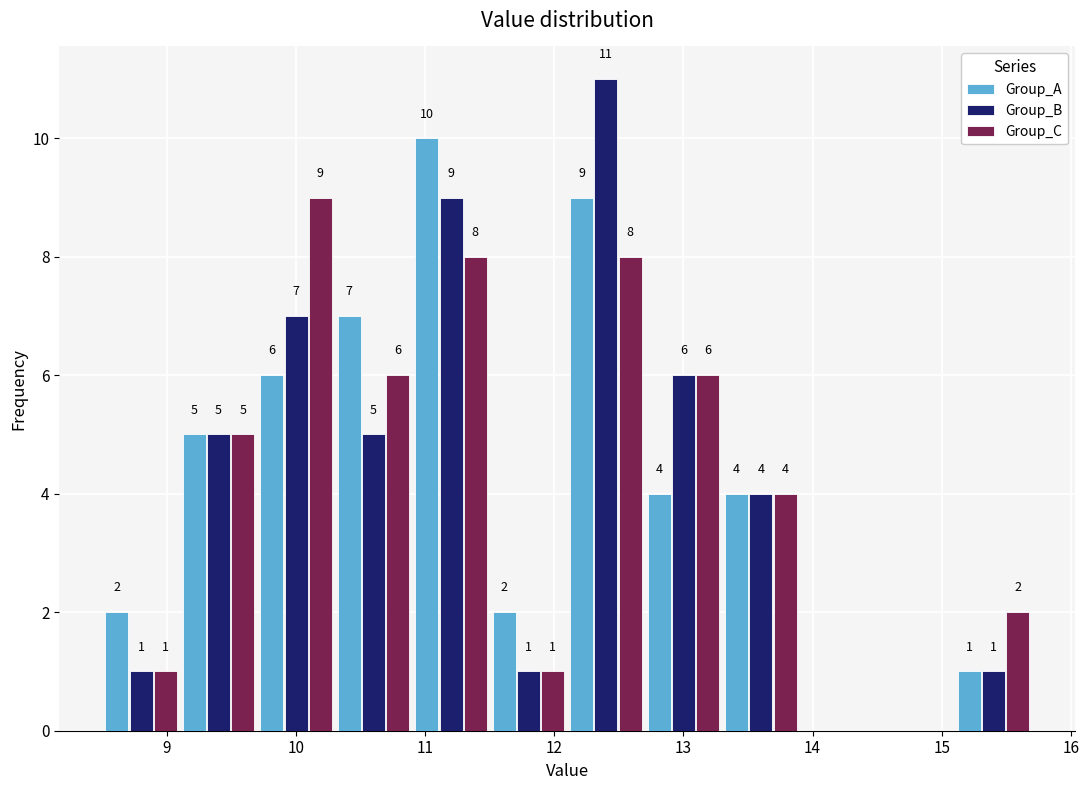

In the Group_C series, which range on the x-axis has the tallest bar?

9.7 to 10.3